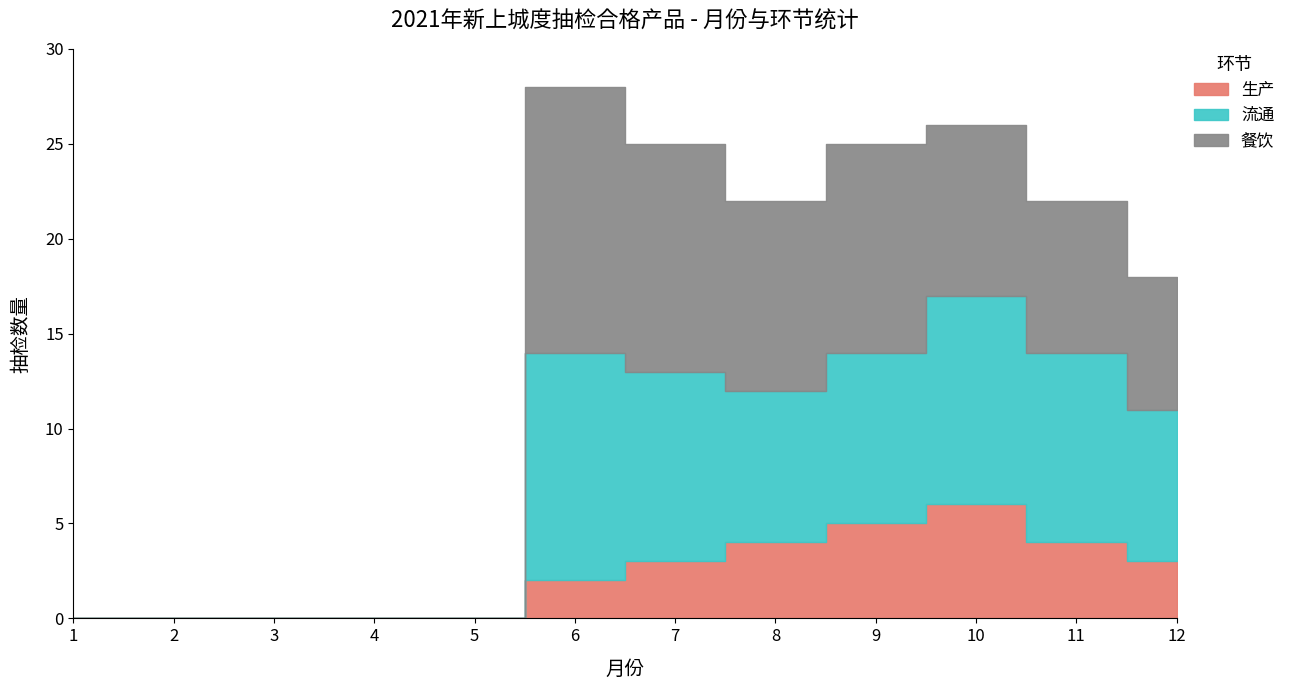

At how many categories does at least one series exceed 12?

1